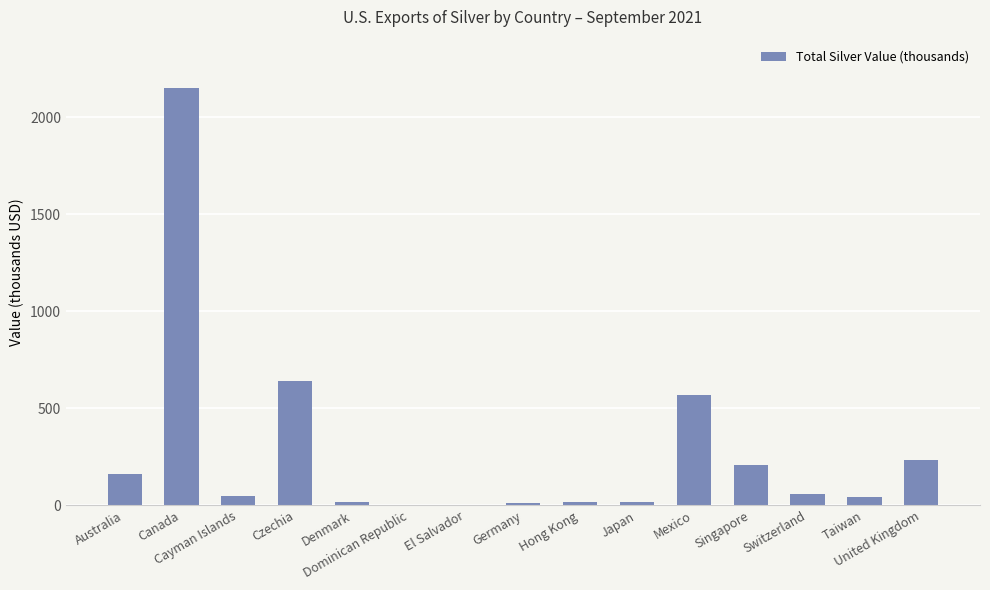

What is the greatest value displayed?

2150